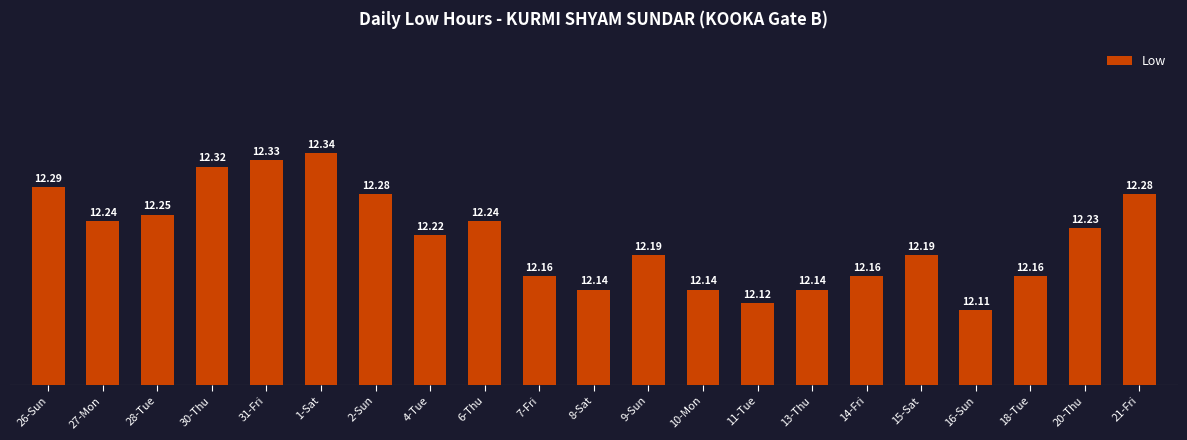

List the labels in order of value, largest first.

1-Sat, 31-Fri, 30-Thu, 26-Sun, 2-Sun, 21-Fri, 28-Tue, 27-Mon, 6-Thu, 20-Thu, 4-Tue, 9-Sun, 15-Sat, 7-Fri, 14-Fri, 18-Tue, 8-Sat, 10-Mon, 13-Thu, 11-Tue, 16-Sun